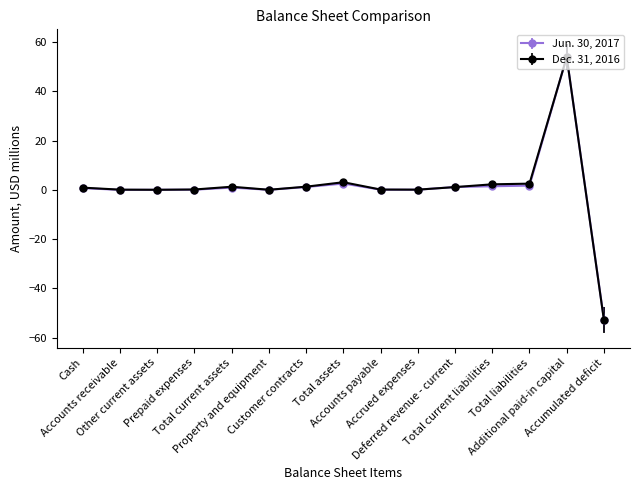

What is the minimum value for Dec. 31, 2016?

-52.9